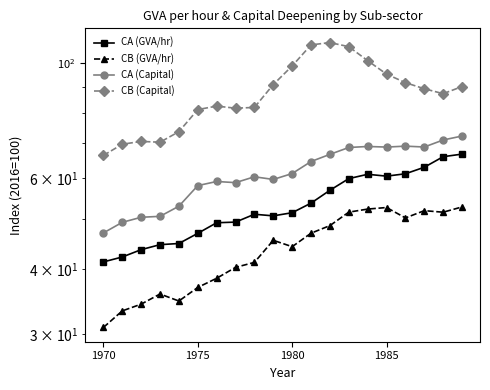

True or false: CB (Capital) has a value of 87.2 at 18.

True